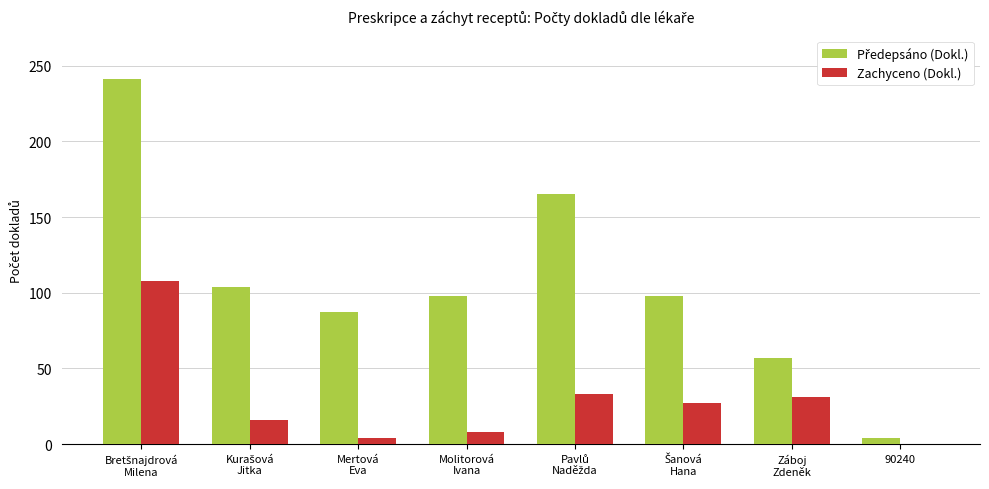

How many data points does each series have?

8